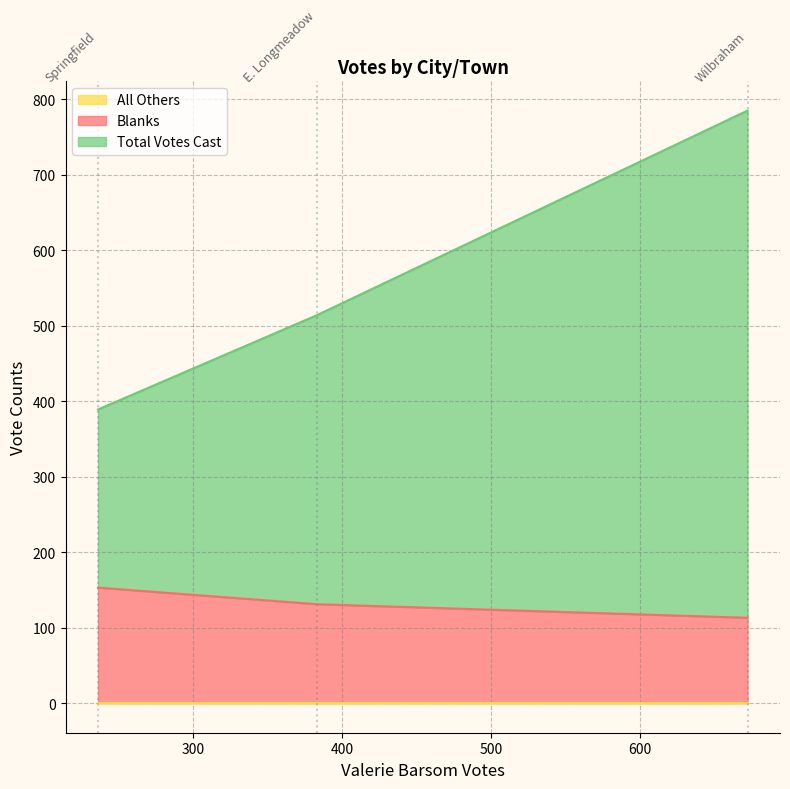

Which series has the largest total across all categories?

Total Votes Cast